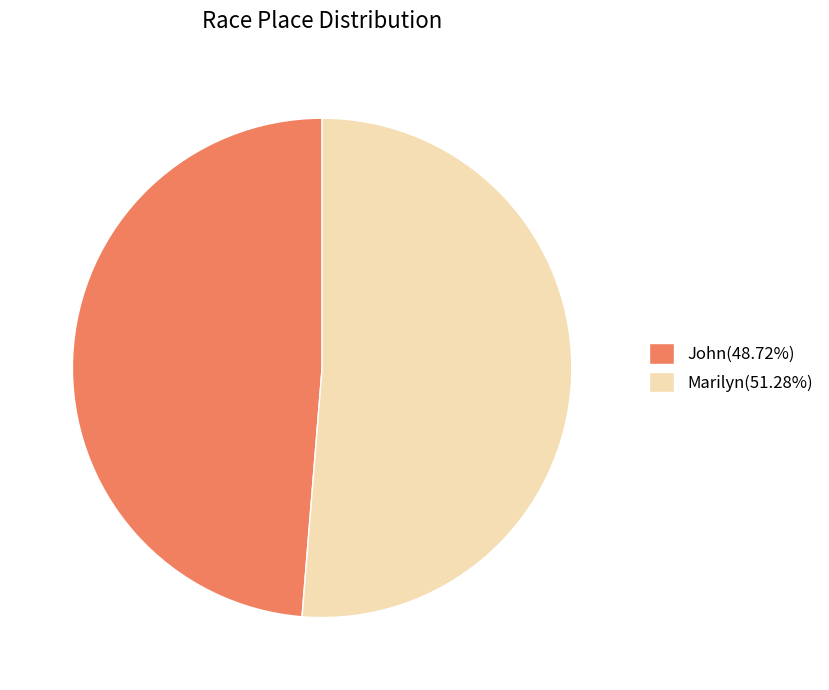

Which slice is the smallest?

John